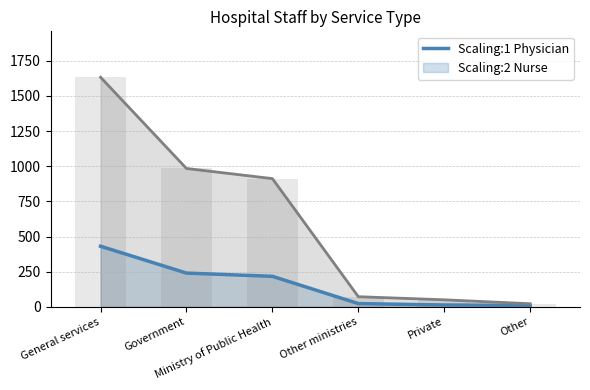

Reading left to right, what are all the values shown in this chart?

Physician: General services=431	Government=240	Ministry of Public Health=217	Other ministries=23	Private=13	Other=10
Nurse: General services=1633	Government=984	Ministry of Public Health=912	Other ministries=72	Private=50	Other=22